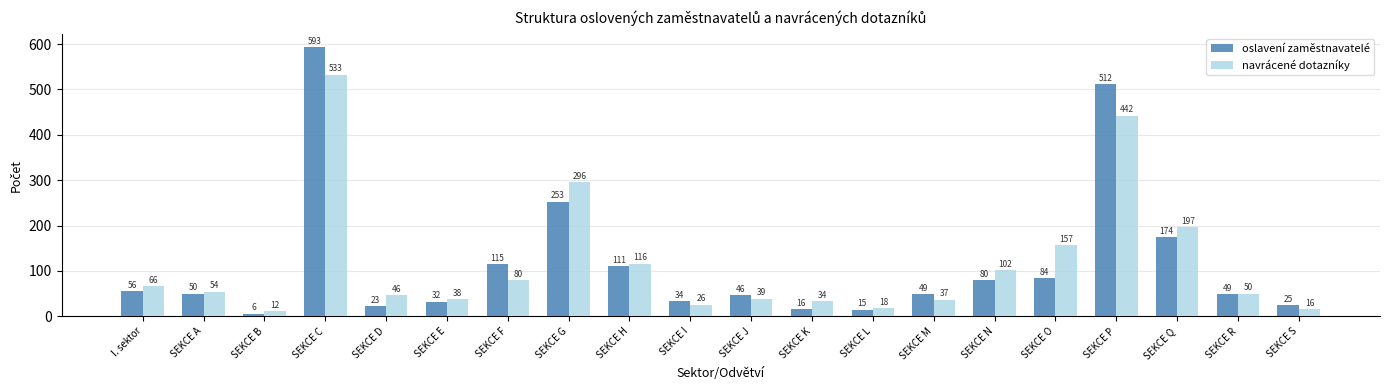

Reading left to right, transcribe all the data shown in this chart.

oslavení zaměstnavatelé: 56	50	6	593	23	32	115	253	111	34	46	16	15	49	80	84	512	174	49	25
navrácené dotazníky: 66	54	12	533	46	38	80	296	116	26	39	34	18	37	102	157	442	197	50	16